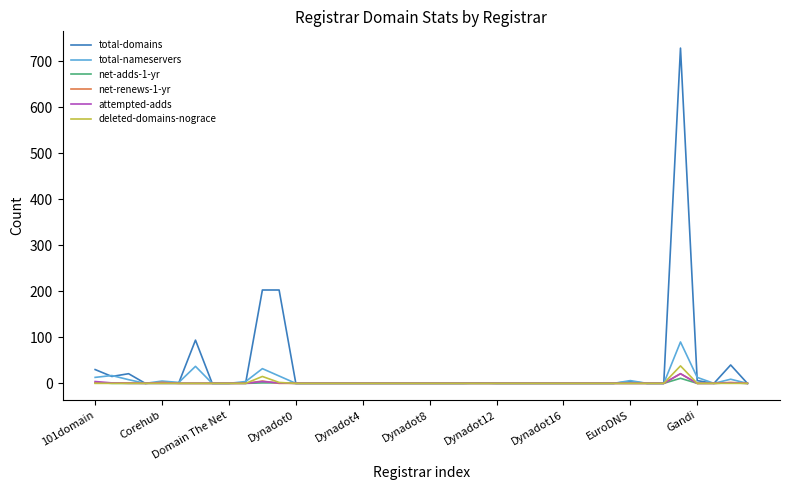

Does the chart display data point markers on the line(s)?

No